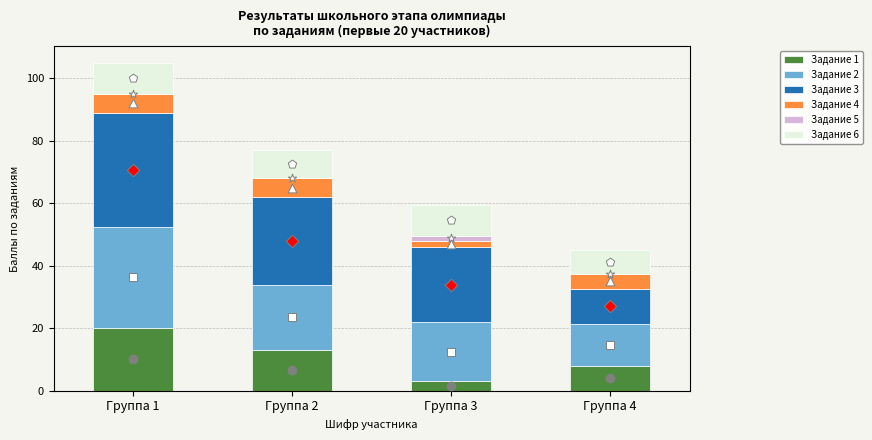

At how many categories does at least one series exceed 1?

4